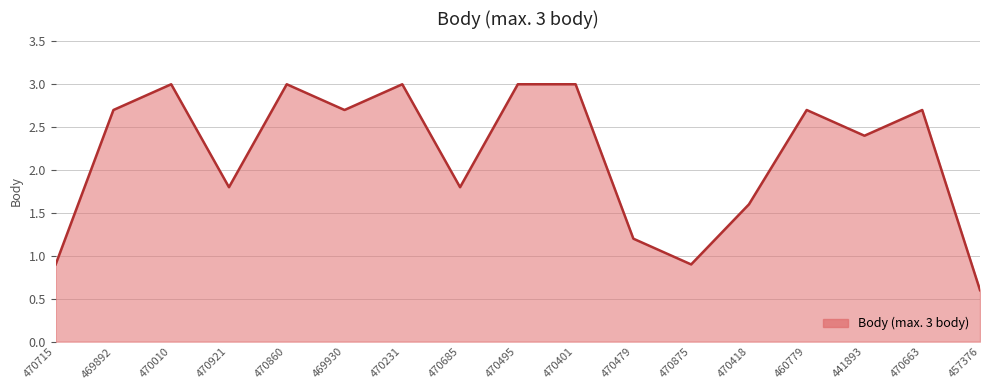

What is the change in value from 469892 to 470479?

-1.5